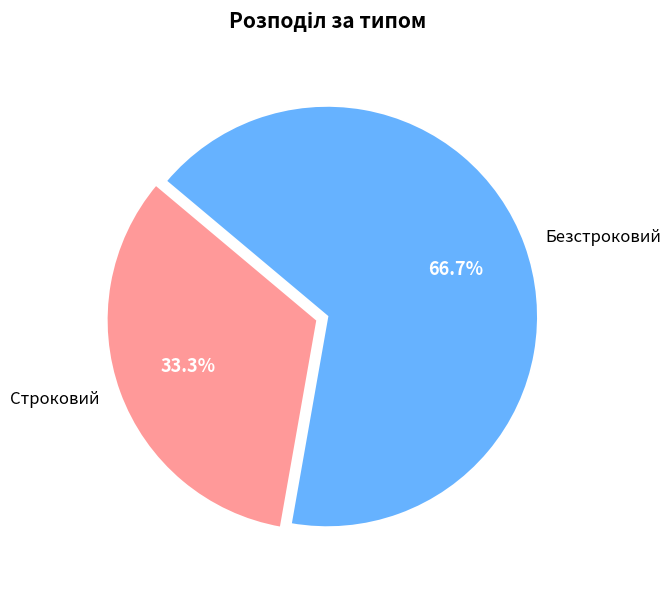

Rank the categories by value from lowest to highest.

Строковий, Безстроковий